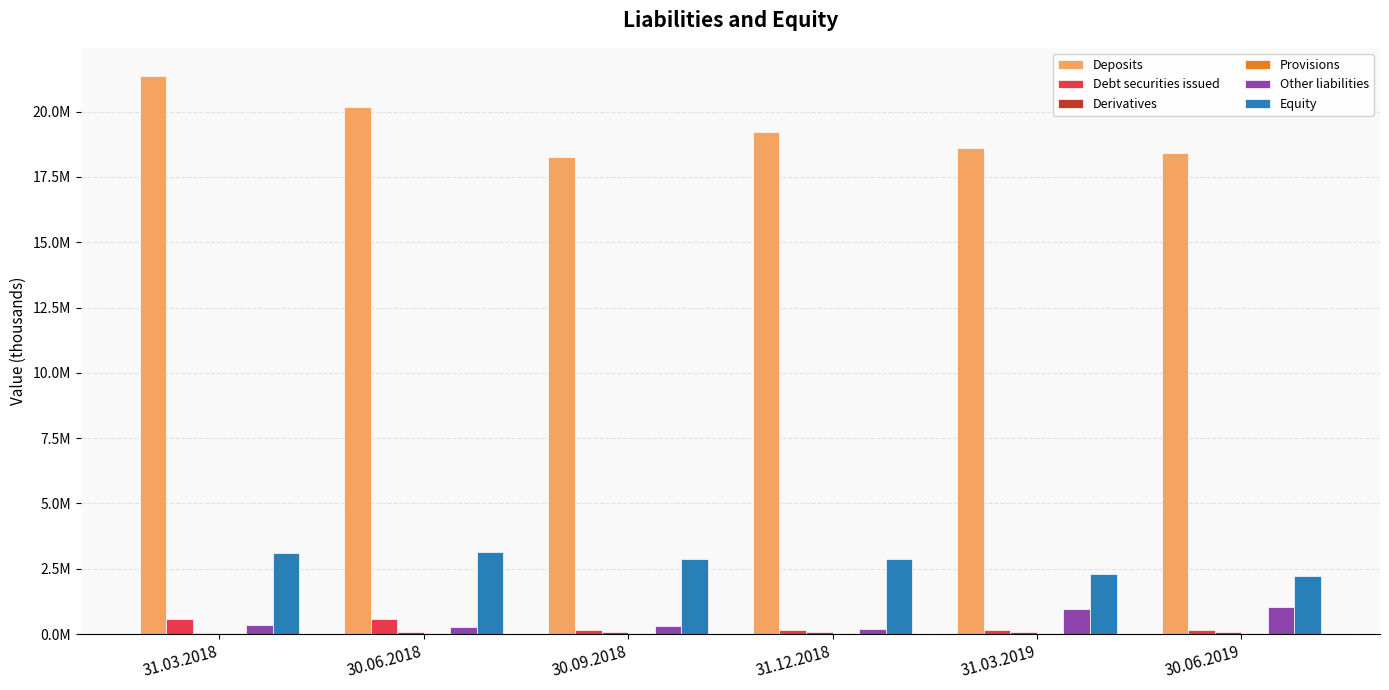

True or false: Deposits has a value of 32176645.9 at 31.03.2018.

False